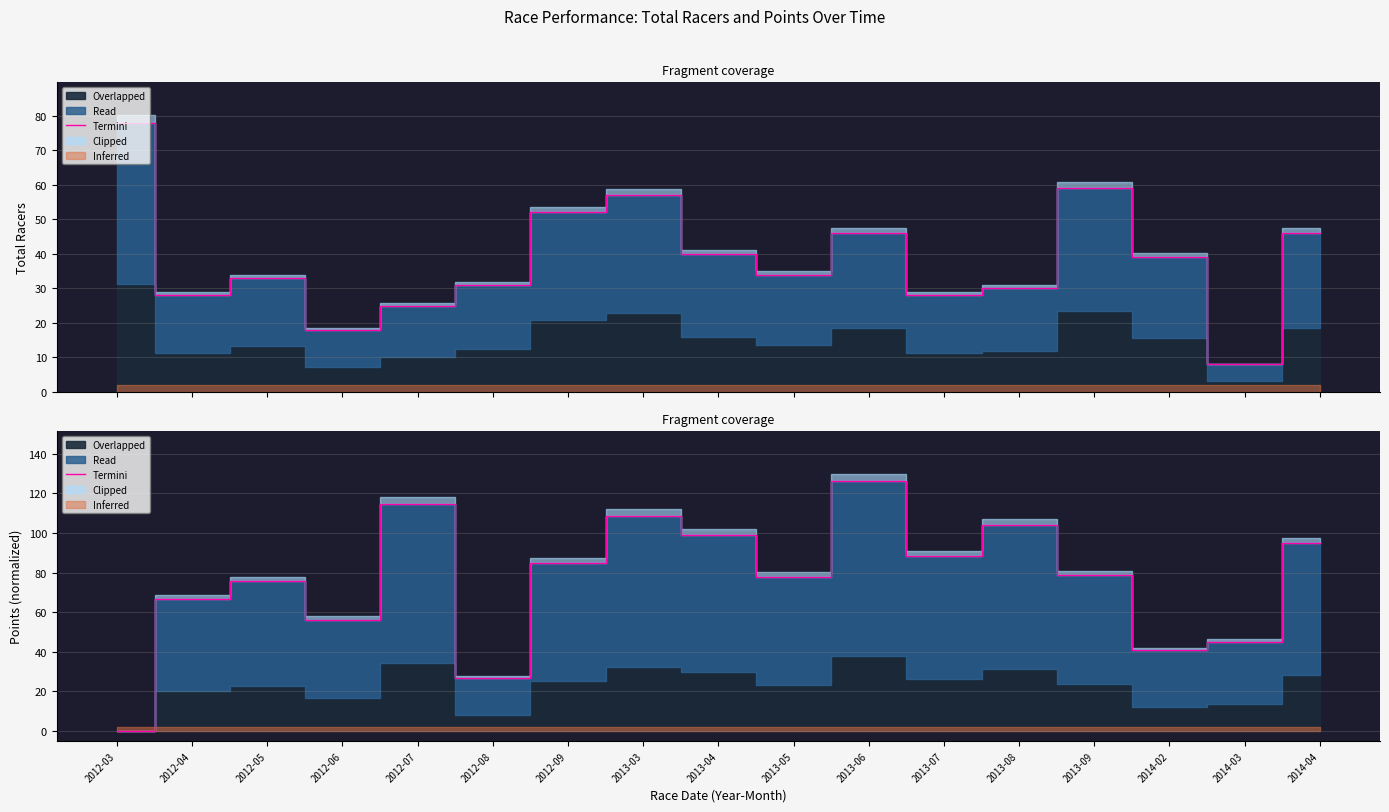

What position from the right is 2012-05?

15